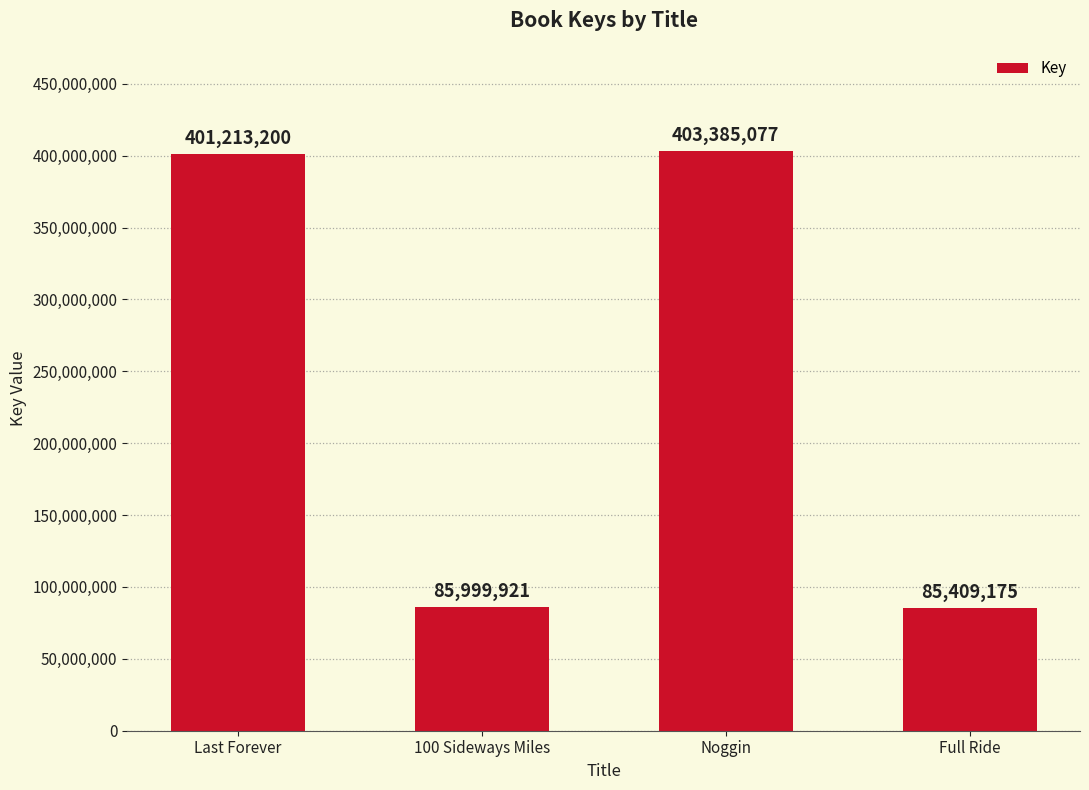

List the labels in order of value, smallest first.

Full Ride, 100 Sideways Miles, Last Forever, Noggin